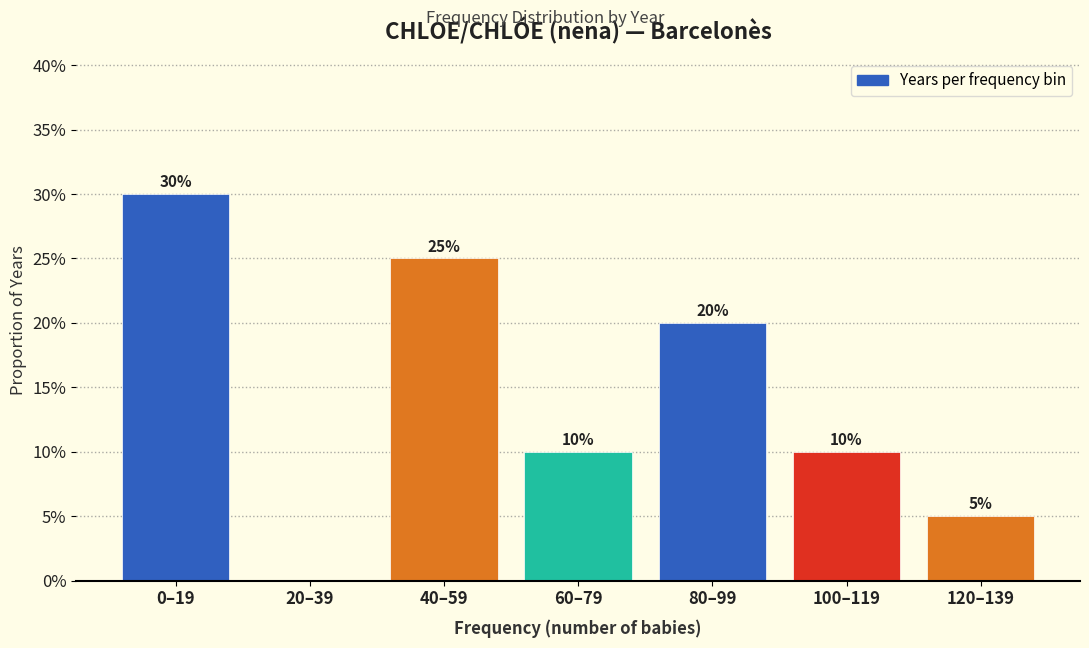

Reading left to right, what are all the values shown in this chart?

0–19=30	20–39=0	40–59=25	60–79=10	80–99=20	100–119=10	120–139=5